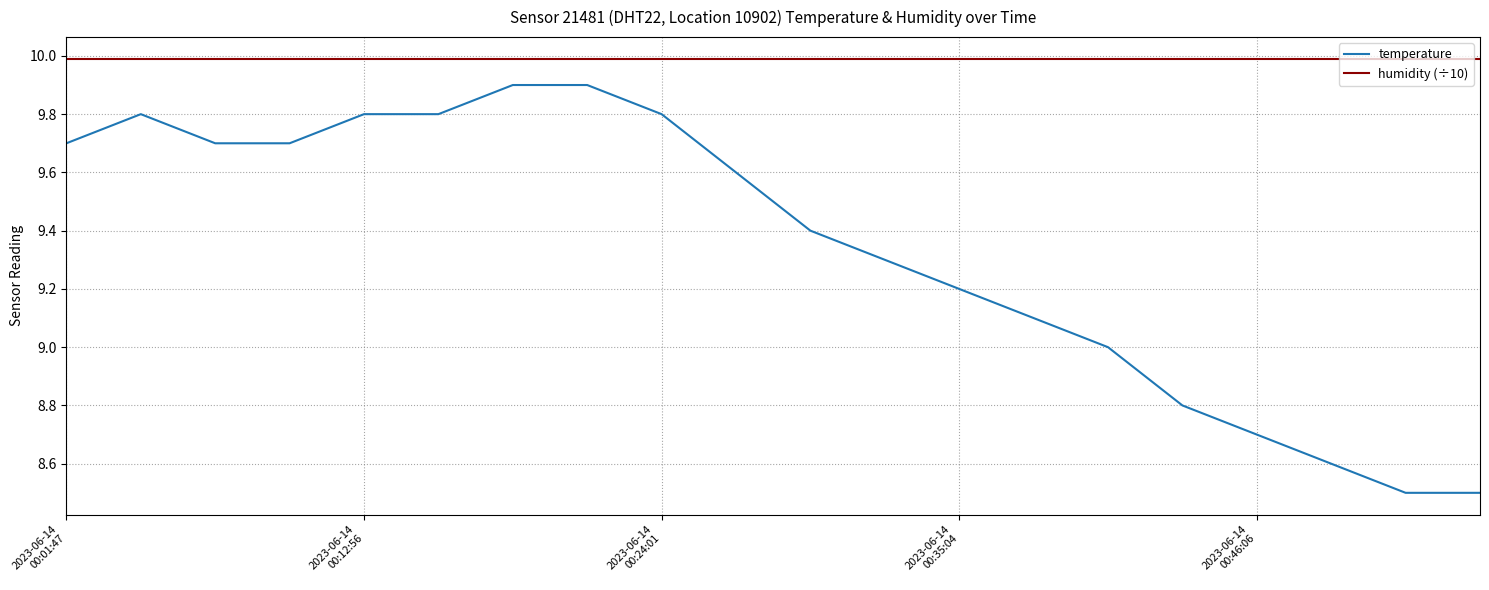

Rank the series by their maximum value, from highest to lowest.

humidity (÷10), temperature